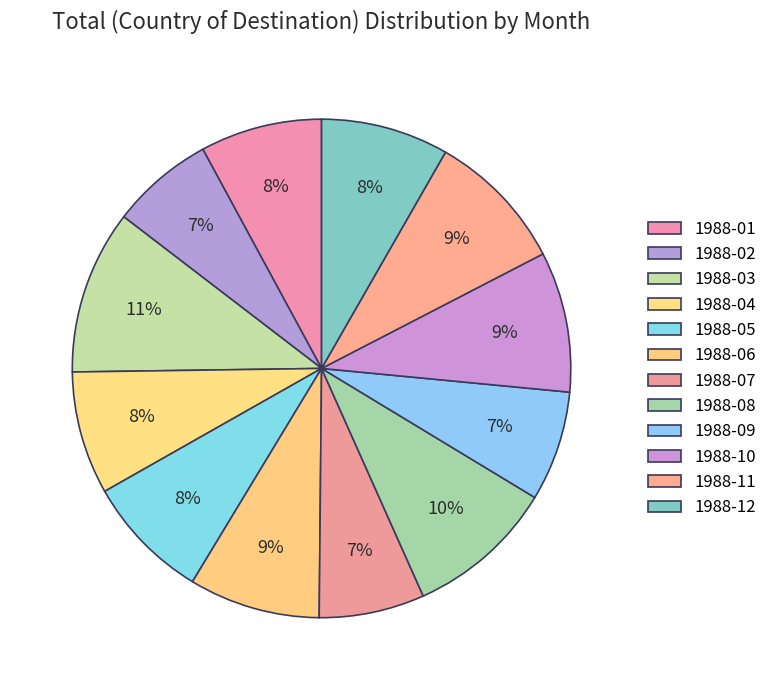

Between 1988-07 and 1988-01, which is larger?

1988-01